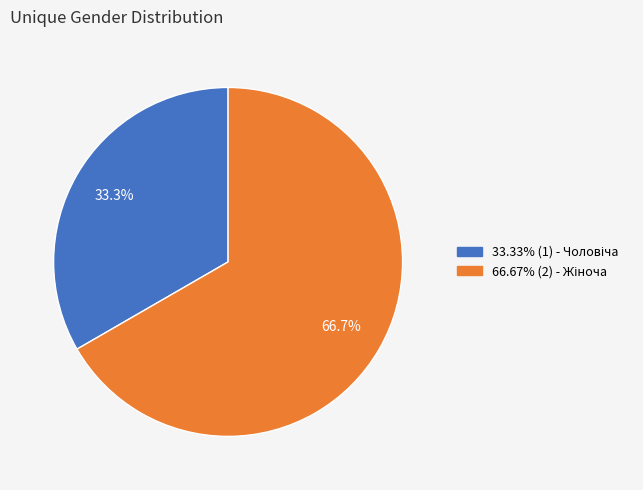

Does any single category account for the majority?

Yes